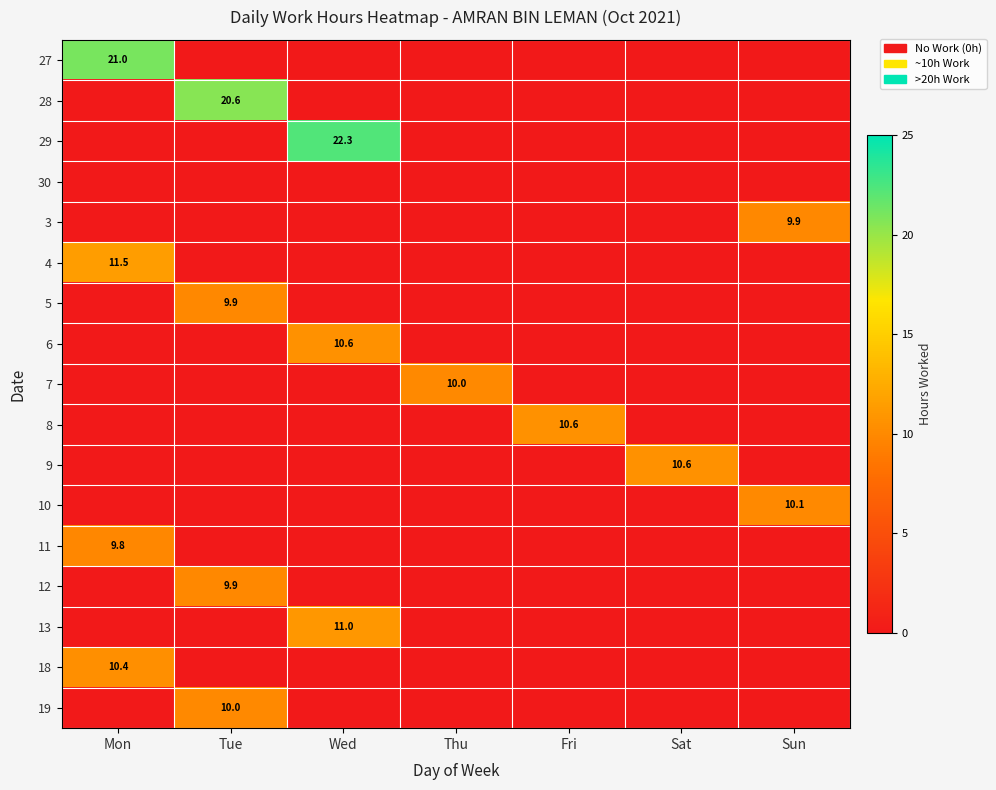

Is the value of 28 at Tue greater than the value of 19 at Tue?

Yes